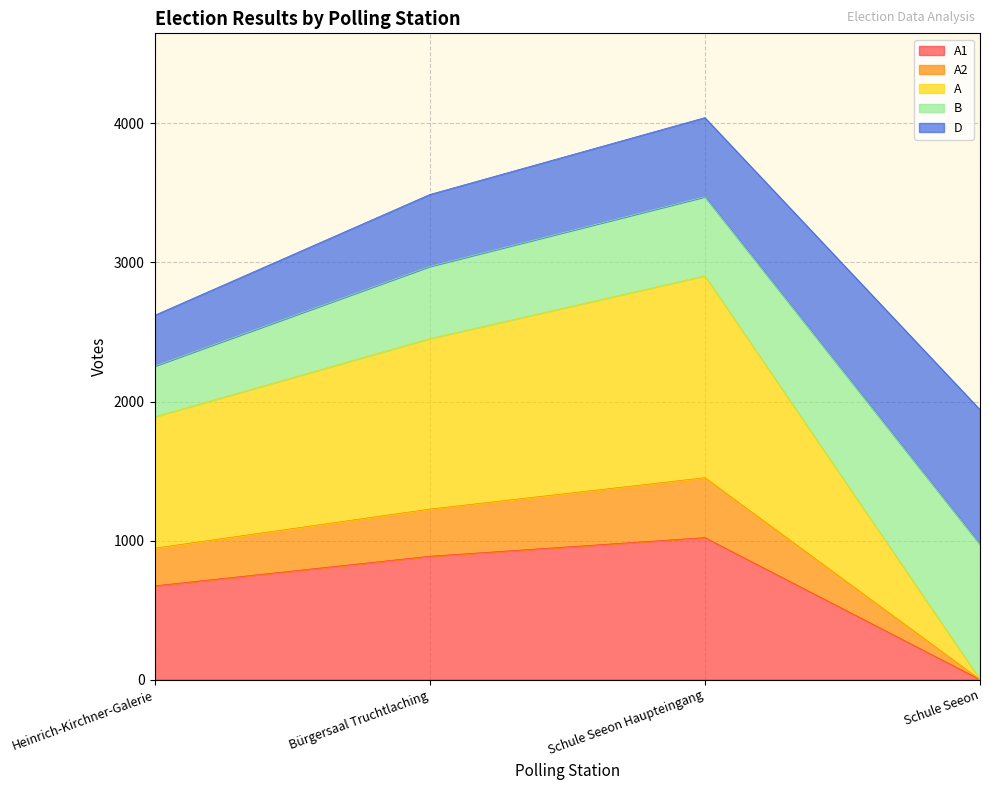

True or false: A1 and A2 cross at least once.

False